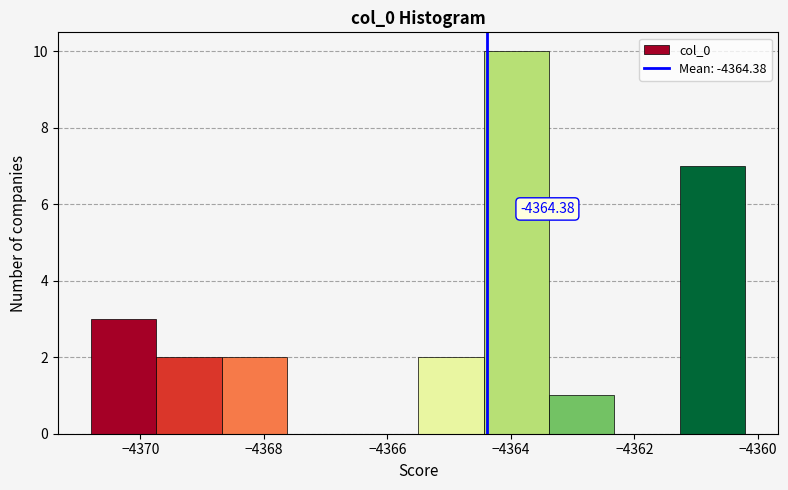

Over which range of the x-axis is the bar tallest?

-4364.4 to -4363.4